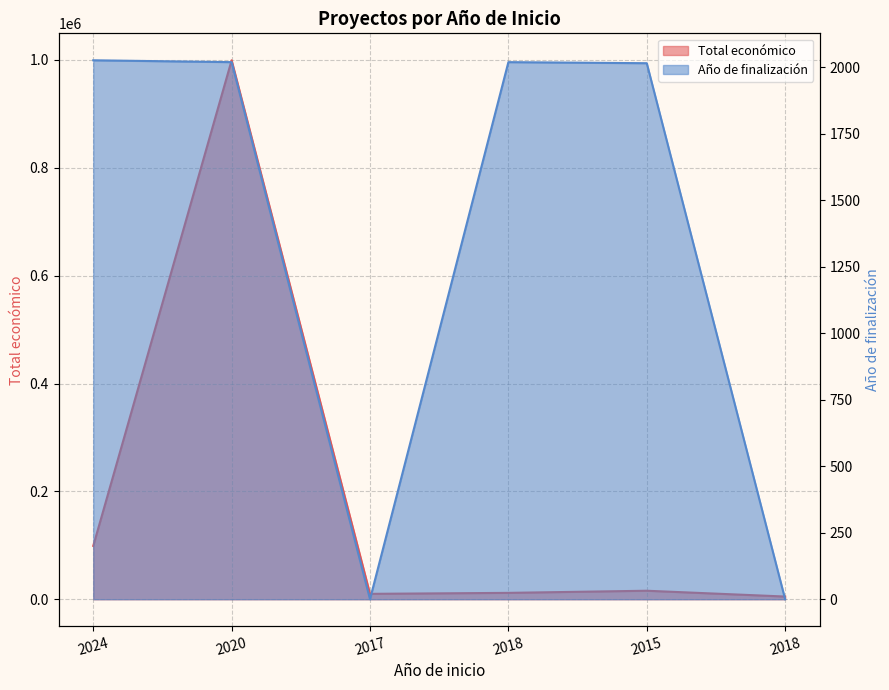

The value of Total económico at 2018 is 2516. True or false?

False